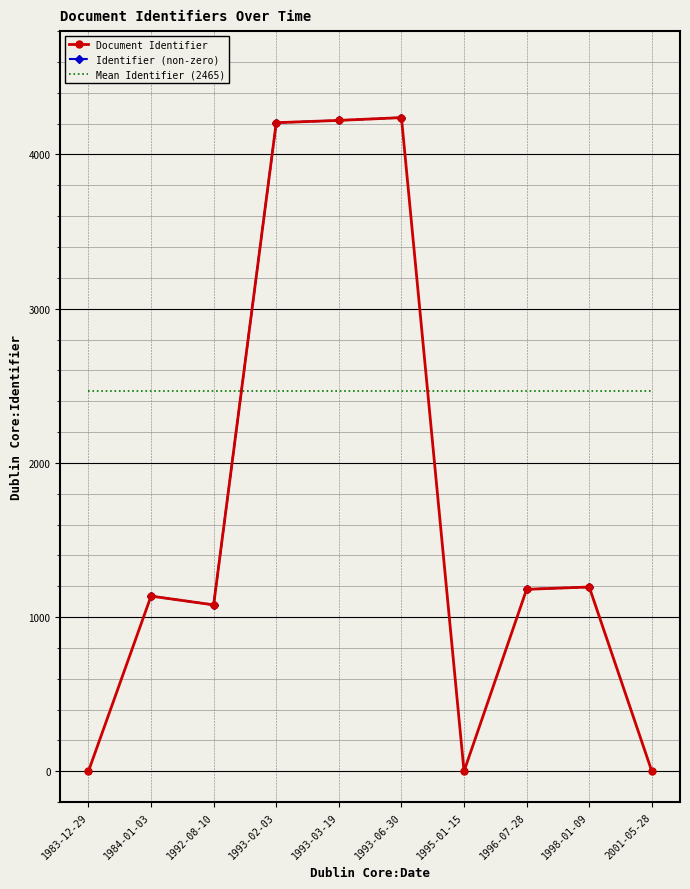

The value of Mean Identifier (2465) at 1992-08-10 is 2465.1. True or false?

True